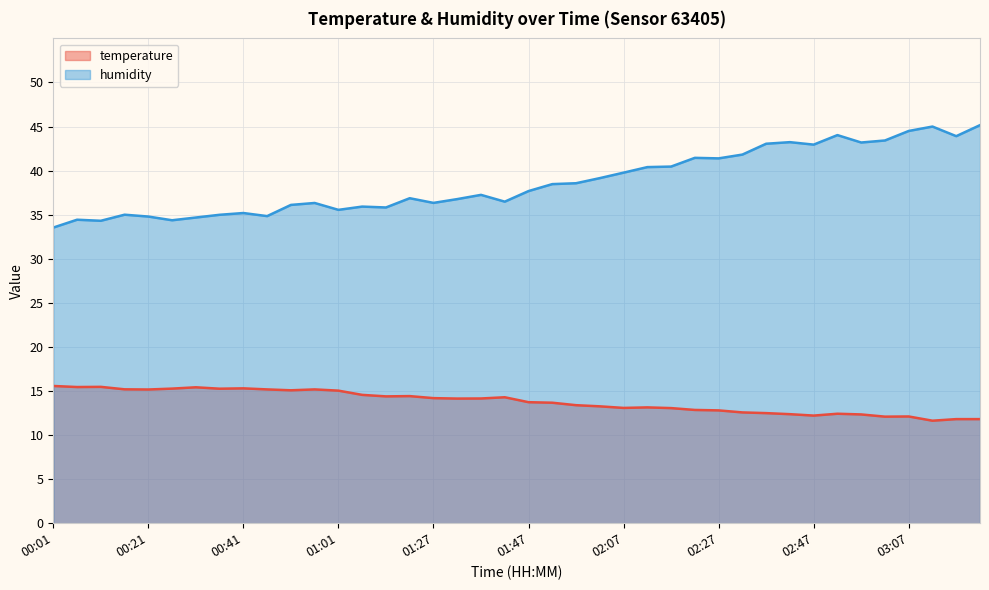

How many interior local peaks does the humidity series have?

11